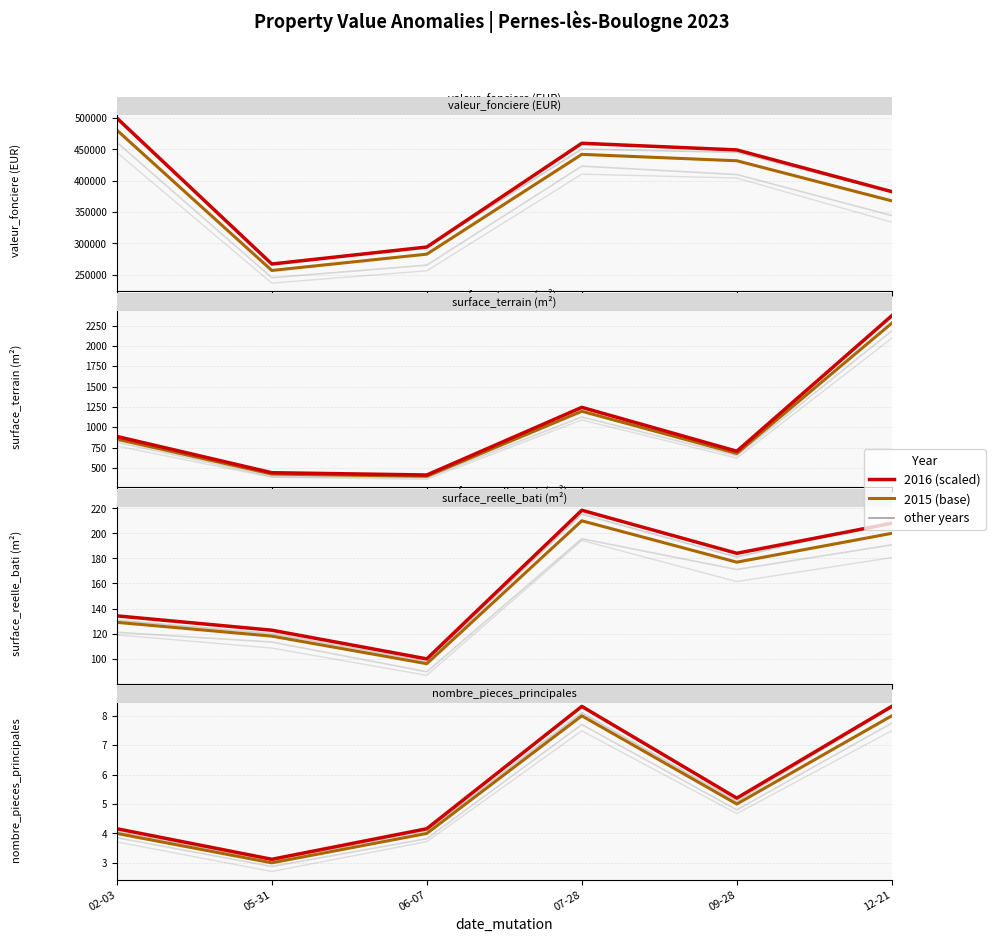

Rank the series by their maximum value, from highest to lowest.

valeur_fonciere, surface_terrain, surface_reelle_bati, nombre_pieces_principales